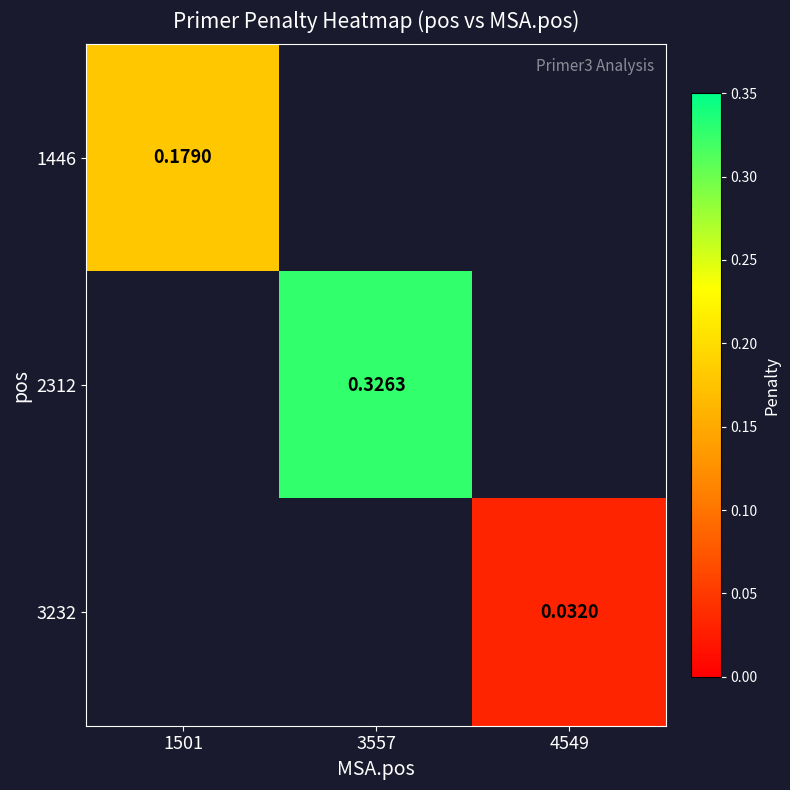

Count the number of categories in the chart.

3